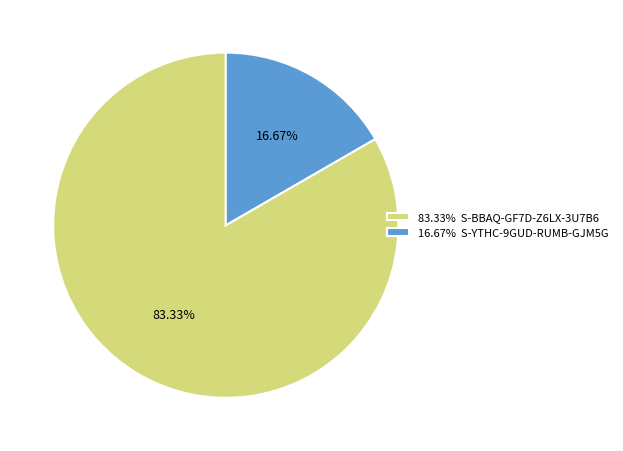

Do 16.67% S-YTHC-9GUD-RUMB-GJM5G and 83.33% S-BBAQ-GF7D-Z6LX-3U7B6 together represent more than half of the pie?

Yes